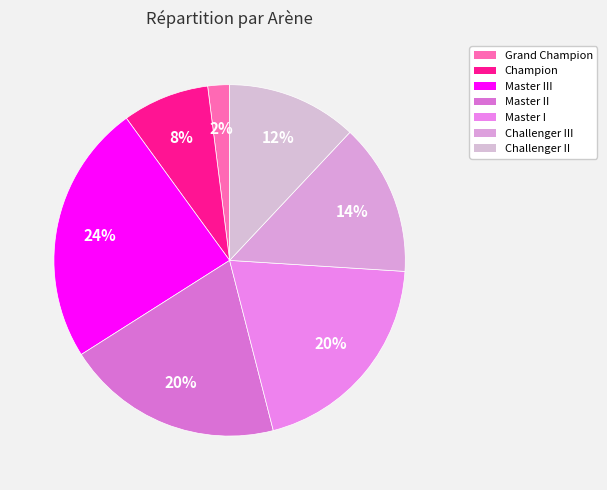

Approximately how many times larger is the value at Master III compared to Master I?

1.2